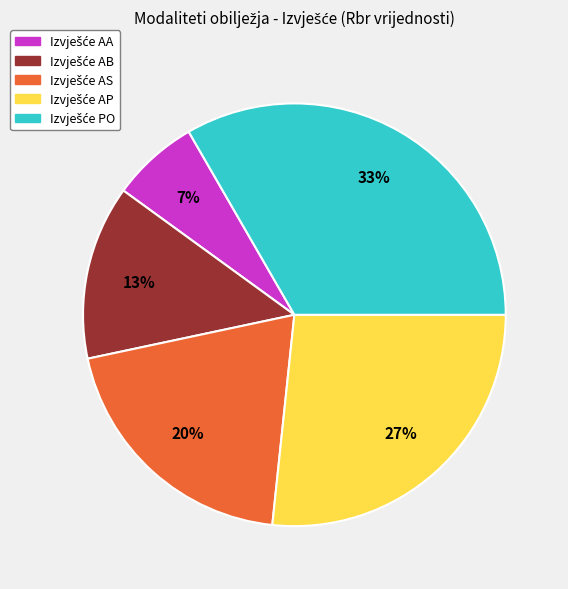

Is there a majority slice in this chart?

No